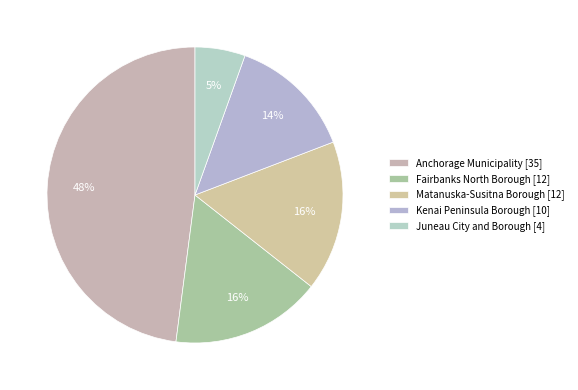

What percentage do Kenai Peninsula Borough and Juneau City and Borough together represent?

19.2%